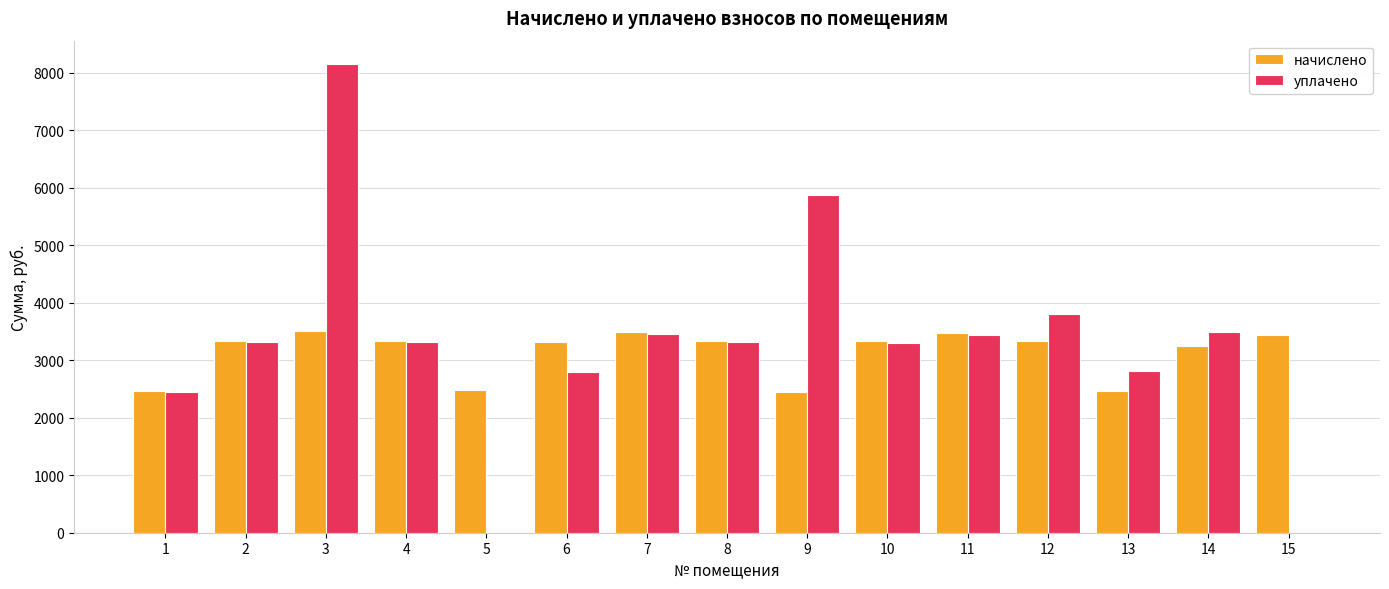

What is the difference between the уплачено values at 3 and 15?

8151.1